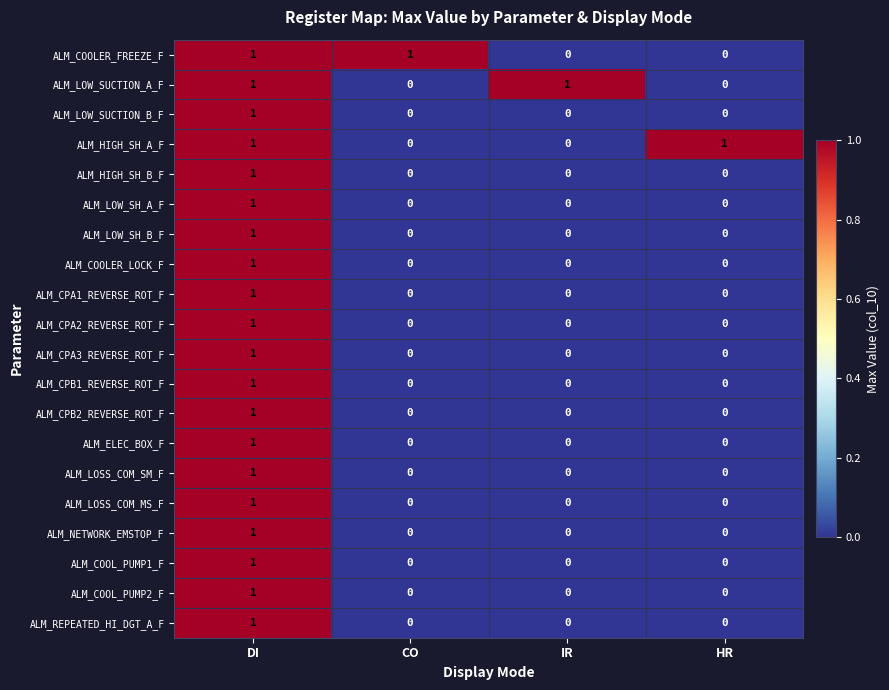

At which category is the sum across all series the highest?

DI